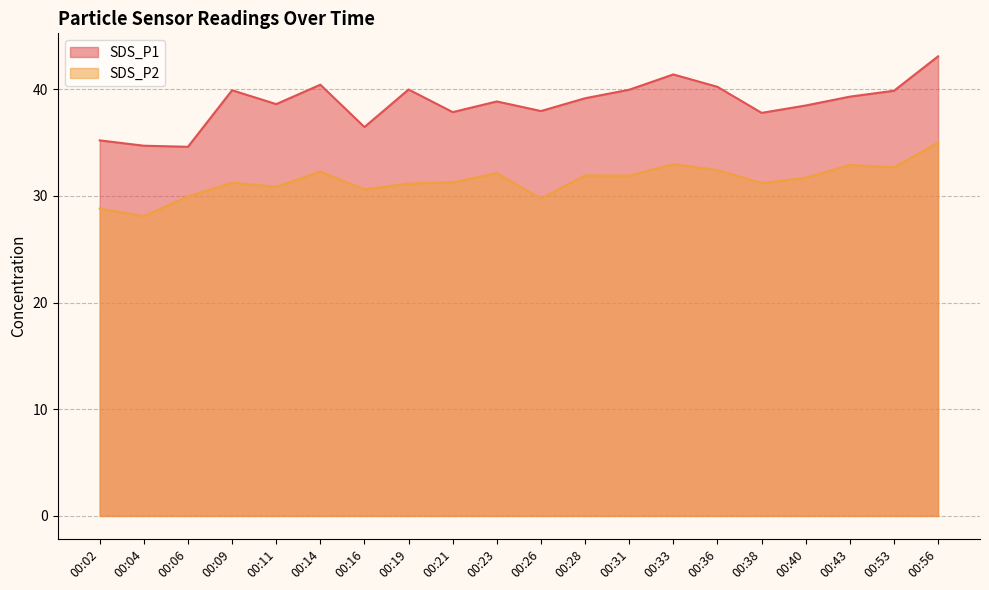

The value of SDS_P2 at 00:40 is 19.7. True or false?

False